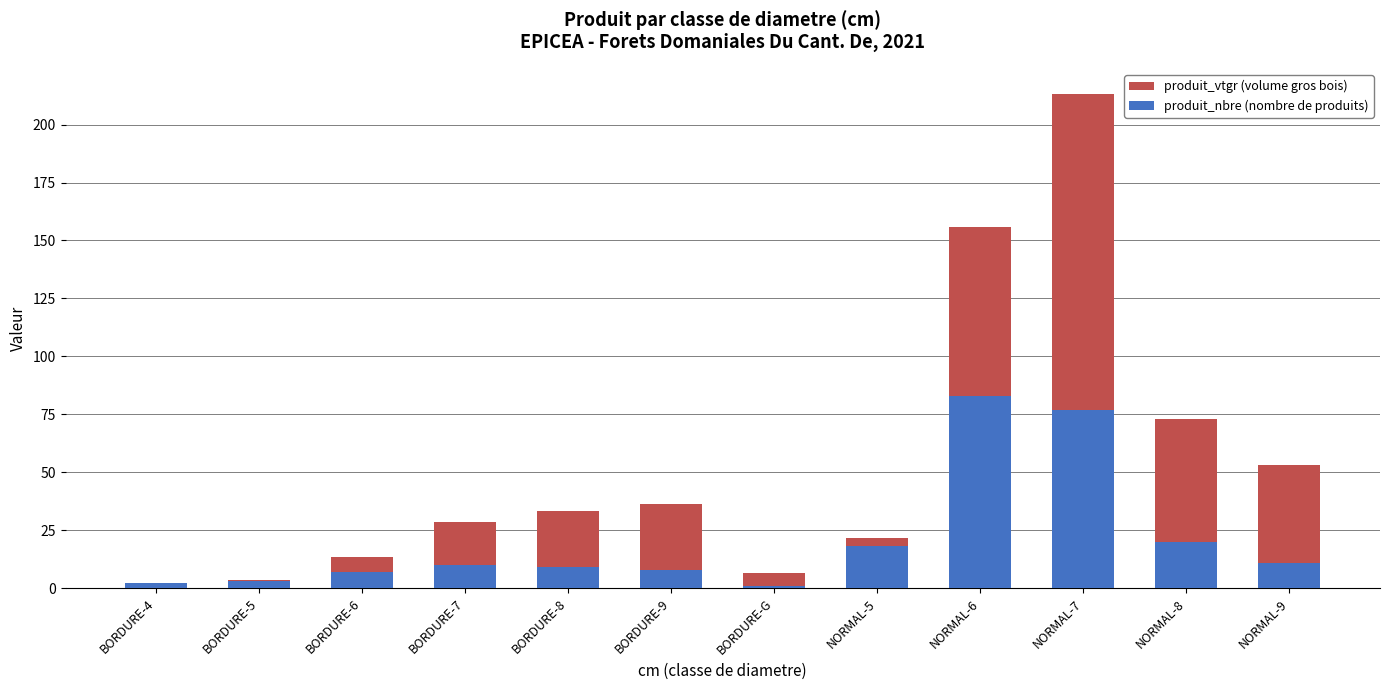

What are all the series names shown in the legend?

produit_vtgr (volume gros bois), produit_nbre (nombre de produits)